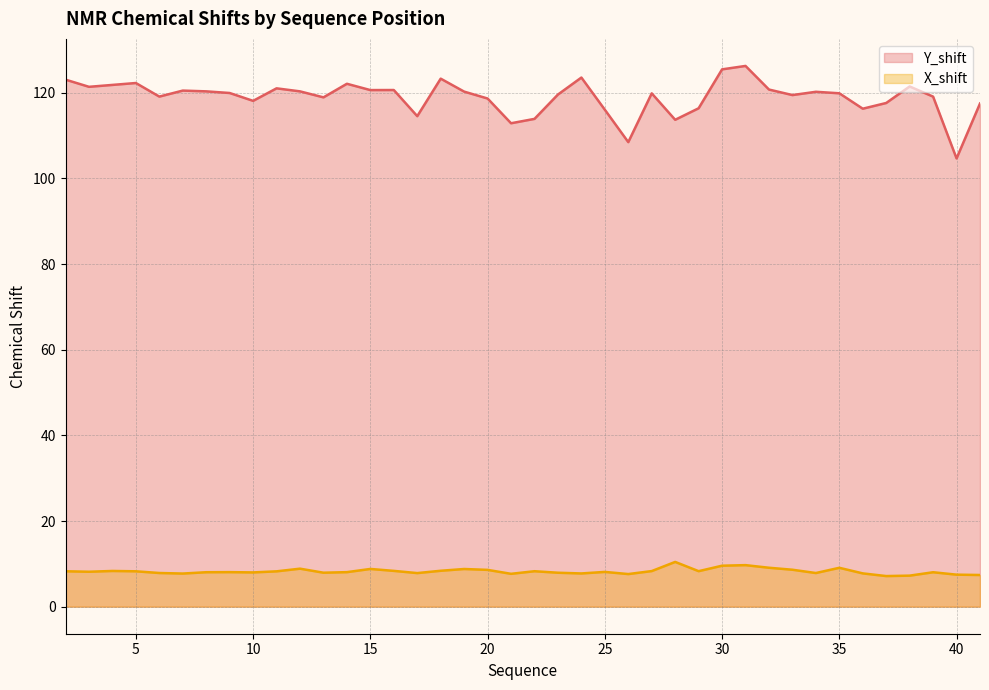

Rank the series by their average value, from highest to lowest.

Y_shift, X_shift